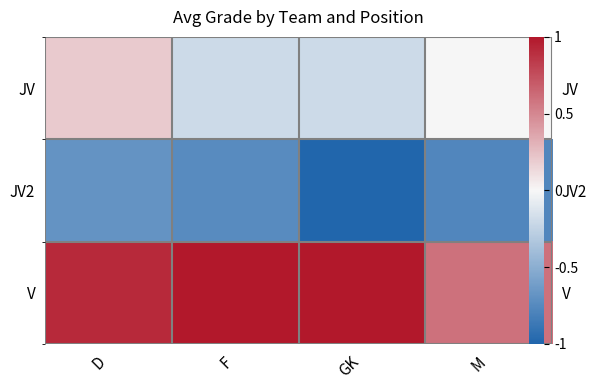

What is the difference between the maximum and minimum values in the JV series?

0.4